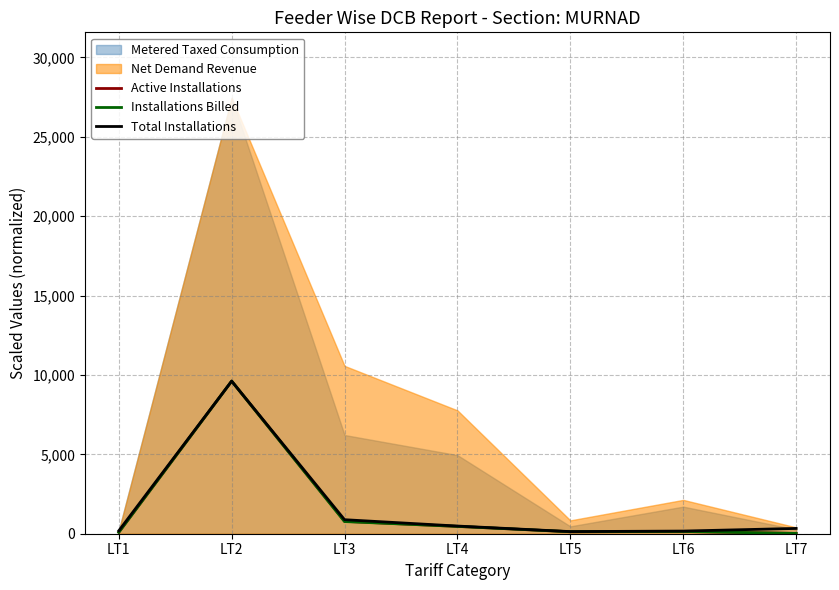

Between LT4 and LT6, which is larger?

LT4